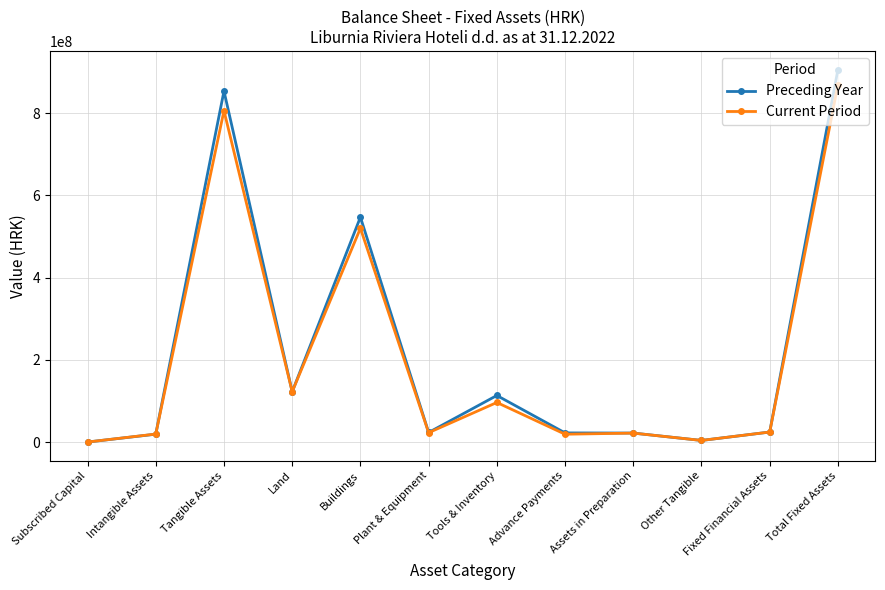

Which series has the widest spread of values?

Preceding Year